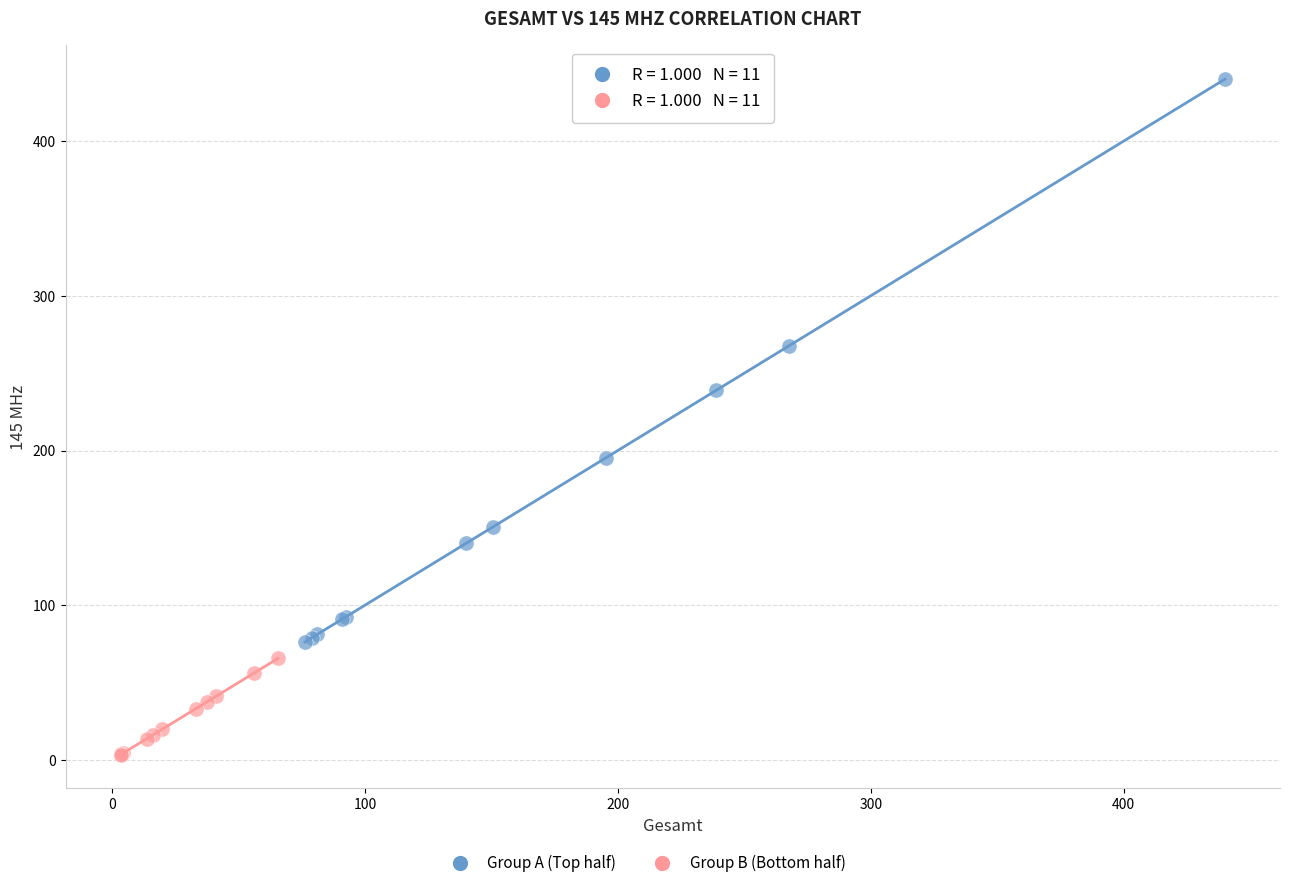

Which series has the widest spread of Y values?

Group A (Top half)